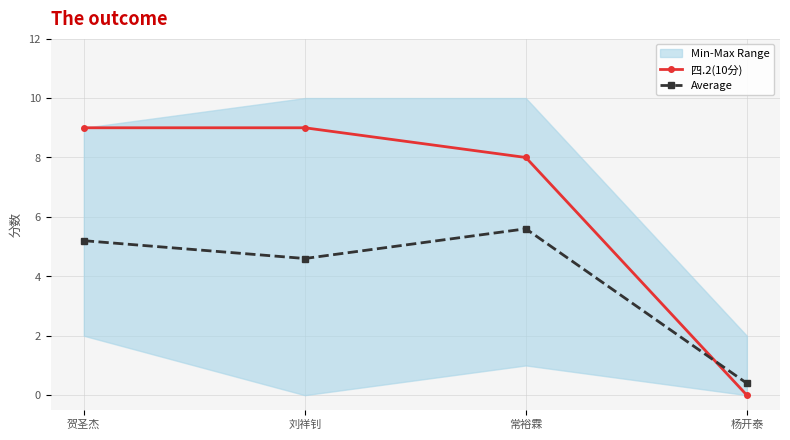

Is the value of Average at 常裕霖 greater than the value of 四.2(10分) at 刘祥钊?

No